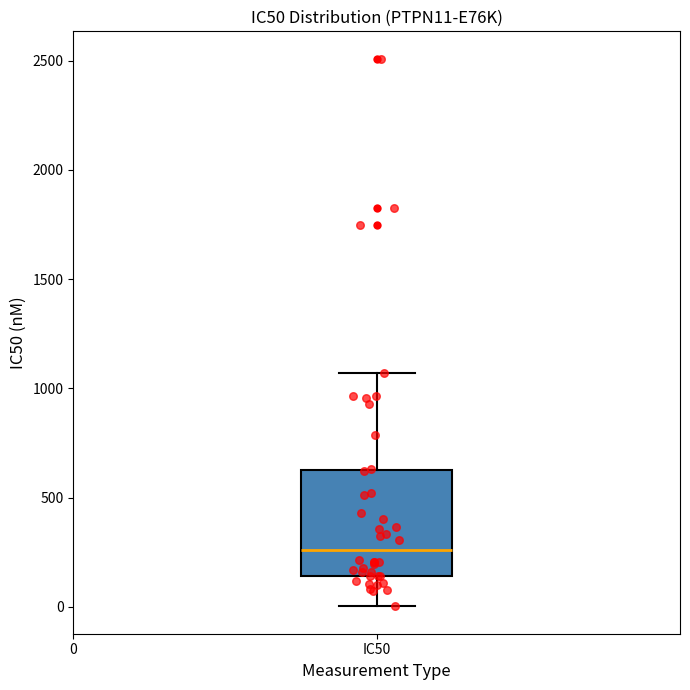

Transcribe this box plot: give where the median line is, the range the box spans, and where the two whiskers end, as read against the y-axis. The values are not printed on the chart, so give them approximately, as read against the axis.

median 250, box 150 to 650, whiskers 0 to 1050